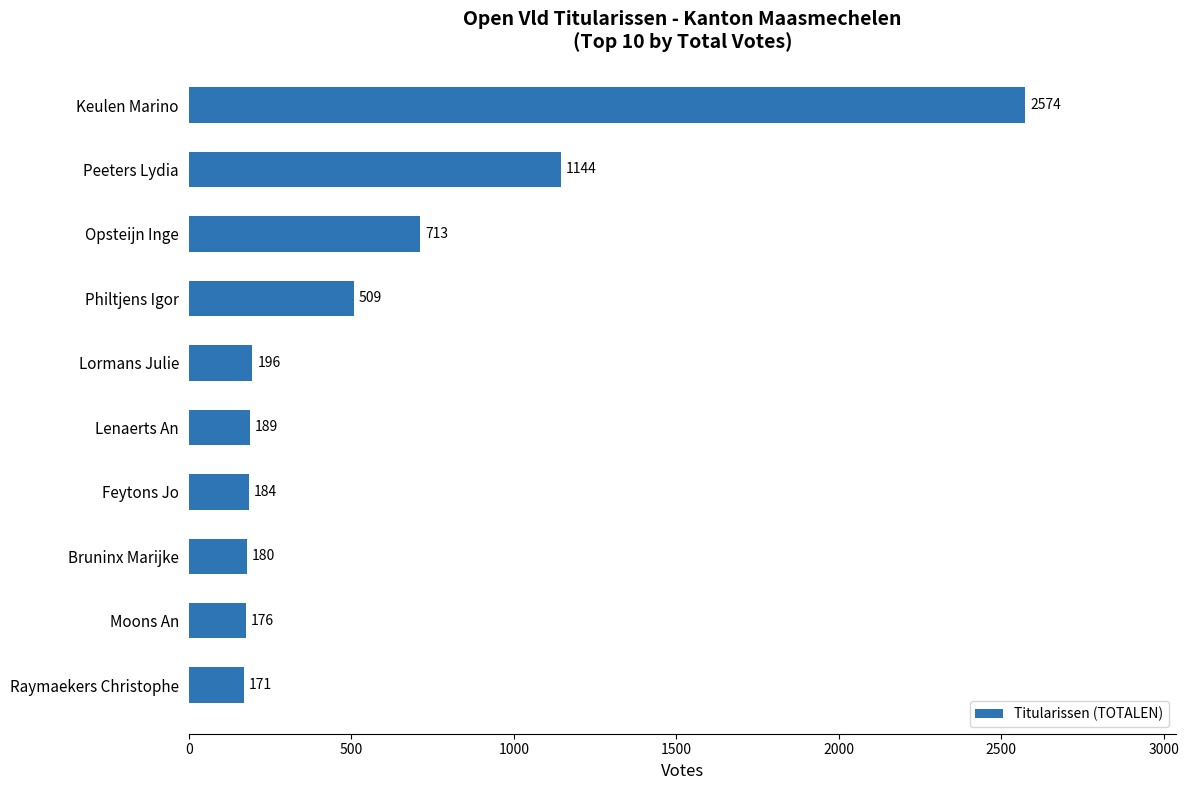

What is the average value?

604